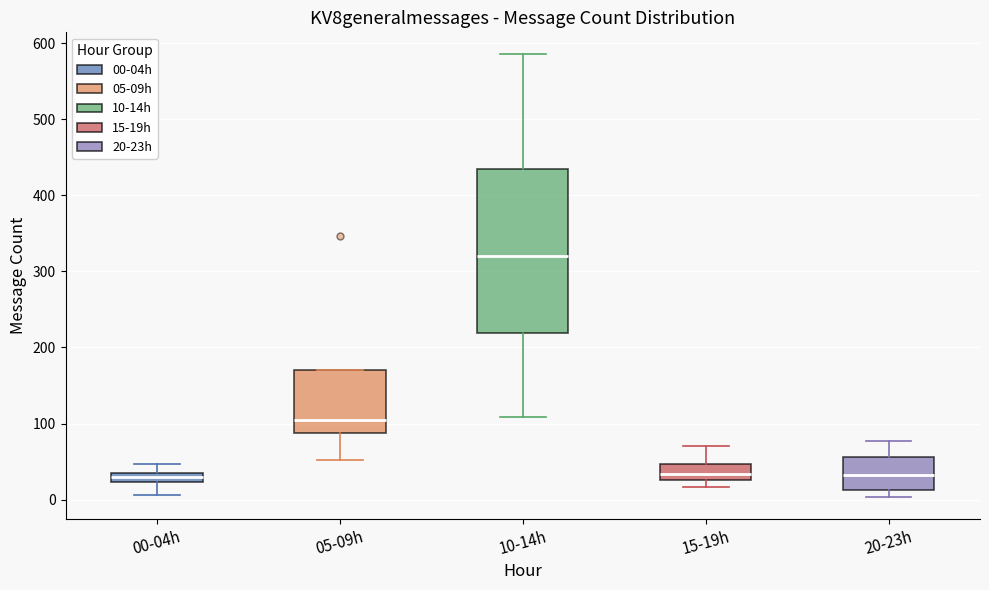

Which box has the highest median line?

10-14h